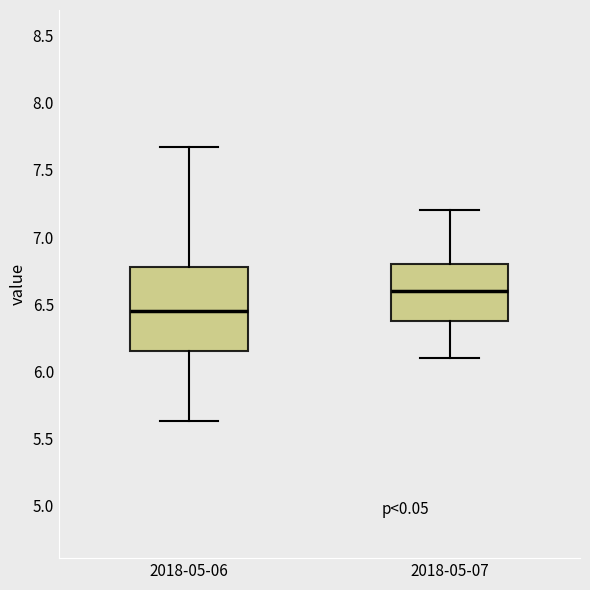

Which box is the tallest, from its lower edge to its upper edge?

2018-05-06